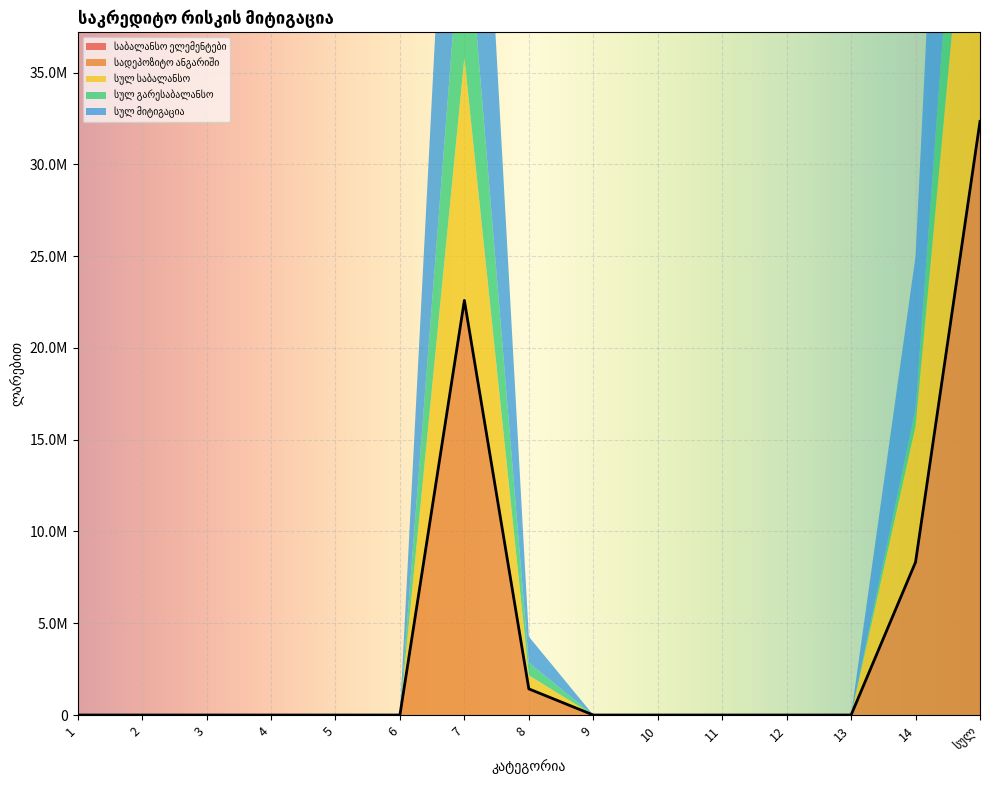

Which series has the widest spread of values?

სადეპოზიტო ანგარიში